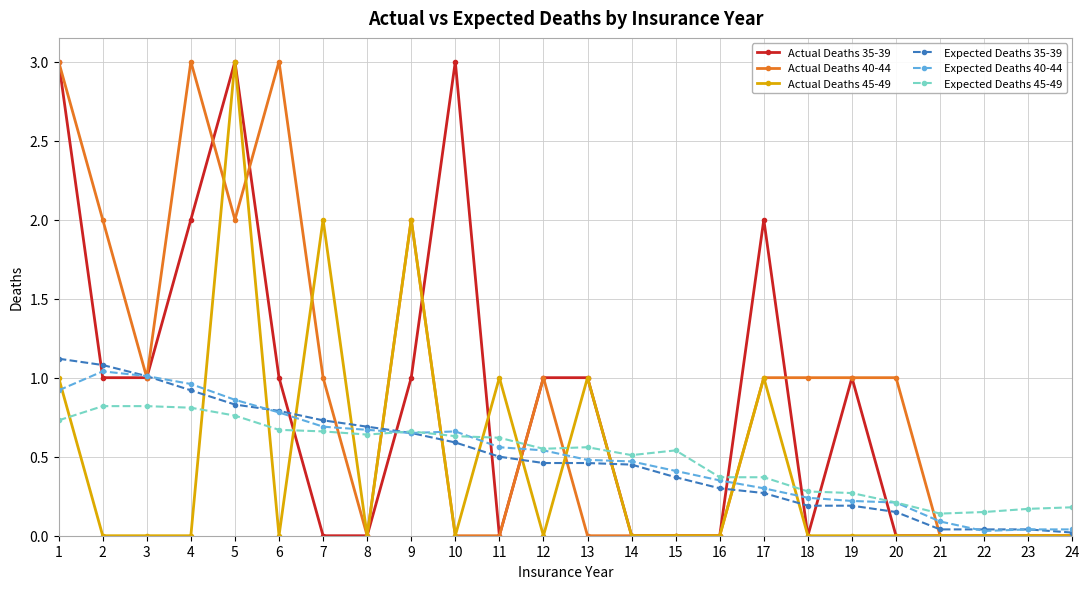

Which series changed the most between 11 and 16?

Actual Deaths 45-49